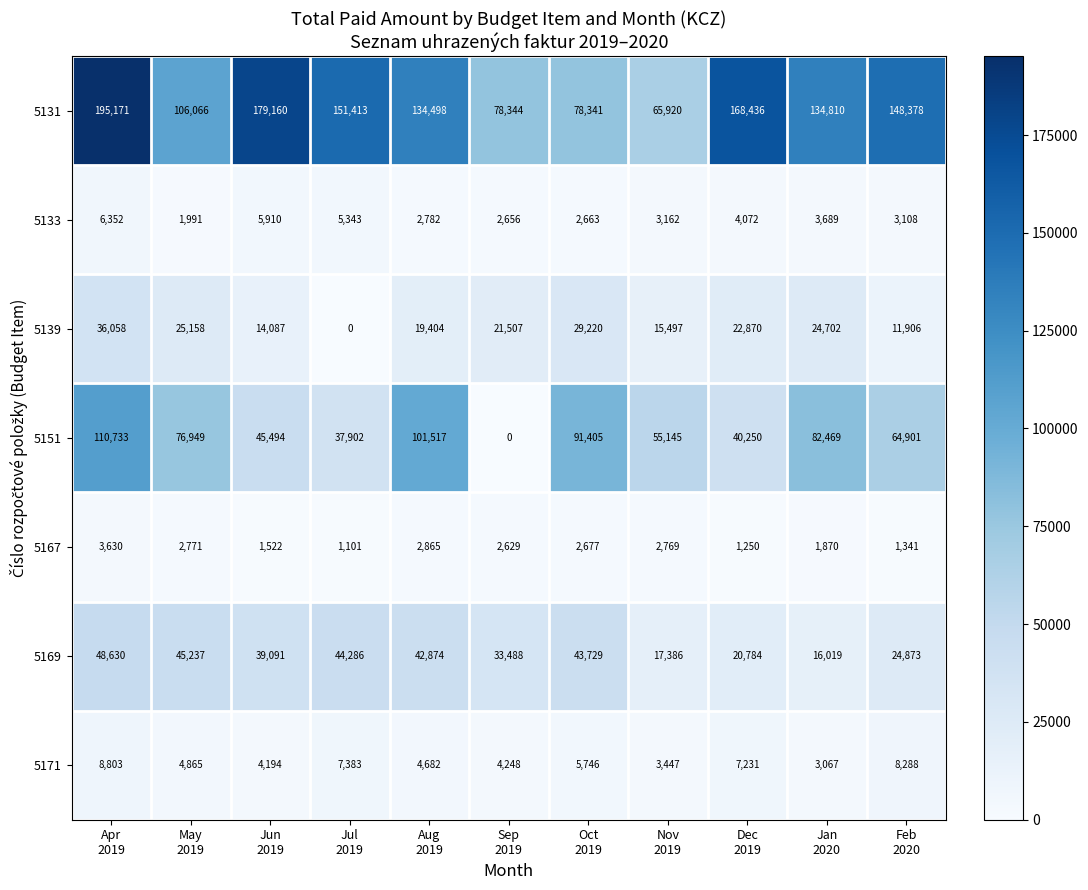

What is the difference between the second highest and second lowest values in the 5151 series?

63615